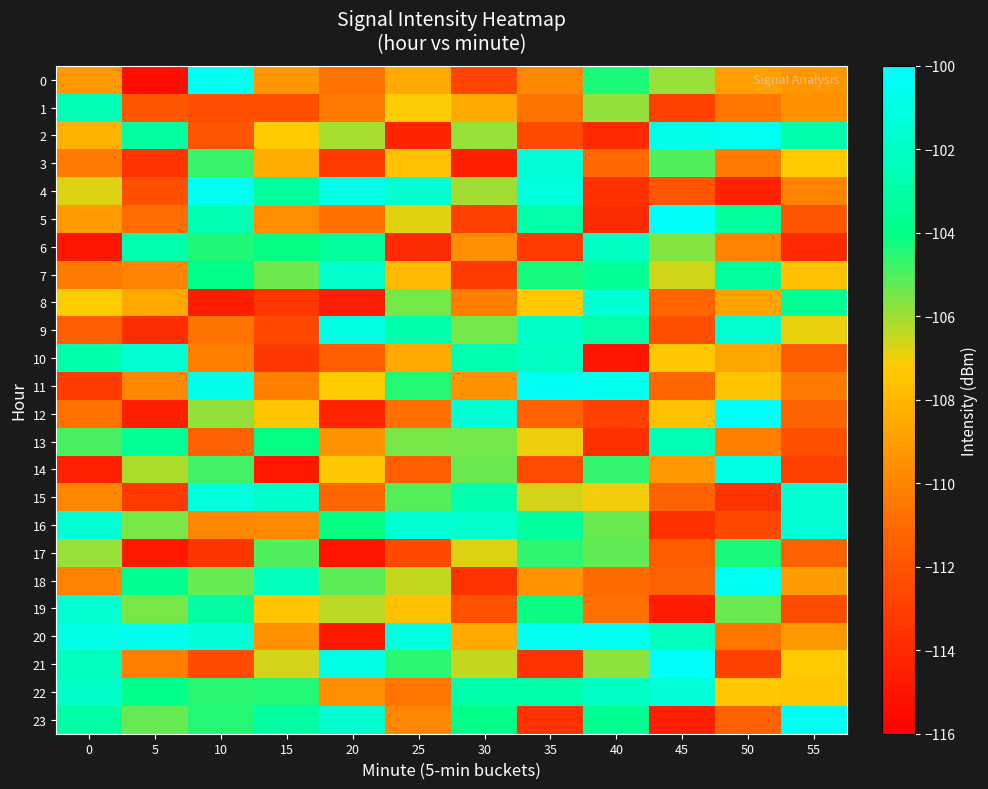

Reading left to right, what are all the values shown in this chart?

0: 0=-109.2	5=-115.3	10=-100.5	15=-109.3	20=-110.7	25=-108.6	30=-112.8	35=-109.8	40=-104.3	45=-105.9	50=-108.9	55=-109.3
1: 0=-102.5	5=-111.8	10=-112.3	15=-112.2	20=-110.4	25=-107.1	30=-108.5	35=-110.6	40=-105.8	45=-112.9	50=-110.6	55=-109.5
2: 0=-108.2	5=-103.2	10=-112.0	15=-107.3	20=-106.1	25=-114.3	30=-105.9	35=-112.4	40=-114.0	45=-100.8	50=-100.5	55=-102.9
3: 0=-110.4	5=-113.5	10=-104.7	15=-108.4	20=-113.2	25=-107.6	30=-114.5	35=-101.4	40=-111.1	45=-105.1	50=-110.3	55=-107.2
4: 0=-106.8	5=-112.2	10=-100.5	15=-103.4	20=-100.9	25=-101.6	30=-106.0	35=-101.2	40=-113.7	45=-112.1	50=-114.3	55=-110.1
5: 0=-109.2	5=-110.9	10=-102.6	15=-109.6	20=-110.8	25=-106.9	30=-112.9	35=-103.0	40=-113.9	45=-100.2	50=-103.4	55=-112.0
6: 0=-114.9	5=-102.8	10=-104.4	15=-104.1	20=-103.4	25=-113.9	30=-109.6	35=-113.3	40=-102.1	45=-105.7	50=-110.0	55=-114.0
7: 0=-110.3	5=-110.1	10=-104.1	15=-105.4	20=-101.7	25=-107.9	30=-113.2	35=-104.3	40=-103.6	45=-106.6	50=-103.4	55=-107.6
8: 0=-107.2	5=-108.6	10=-114.6	15=-113.4	20=-114.5	25=-105.5	30=-110.3	35=-107.4	40=-101.4	45=-111.3	50=-108.8	55=-103.7
9: 0=-111.6	5=-113.8	10=-110.7	15=-112.6	20=-101.1	25=-102.9	30=-105.5	35=-101.9	40=-102.9	45=-112.2	50=-101.6	55=-106.9
10: 0=-102.9	5=-101.6	10=-110.2	15=-113.3	20=-111.6	25=-108.6	30=-102.7	35=-102.1	40=-114.9	45=-107.3	50=-108.7	55=-111.7
11: 0=-113.2	5=-109.9	10=-100.9	15=-110.2	20=-107.2	25=-104.5	30=-109.5	35=-100.4	40=-100.6	45=-111.2	50=-107.5	55=-110.5
12: 0=-110.7	5=-114.4	10=-105.9	15=-107.5	20=-114.2	25=-110.8	30=-101.4	35=-111.4	40=-112.8	45=-107.7	50=-100.2	55=-111.4
13: 0=-104.9	5=-103.6	10=-111.4	15=-104.1	20=-109.5	25=-105.5	30=-105.5	35=-107.0	40=-113.6	45=-102.5	50=-110.2	55=-112.2
14: 0=-114.4	5=-106.1	10=-104.8	15=-114.8	20=-107.3	25=-111.6	30=-105.3	35=-112.4	40=-104.6	45=-109.2	50=-100.9	55=-112.9
15: 0=-109.9	5=-113.3	10=-101.1	15=-101.8	20=-111.1	25=-105.1	30=-102.7	35=-106.7	40=-107.1	45=-111.4	50=-113.6	55=-101.5
16: 0=-101.5	5=-105.5	10=-109.9	15=-109.8	20=-104.1	25=-101.5	30=-101.7	35=-103.3	40=-105.4	45=-113.7	50=-112.6	55=-101.5
17: 0=-105.9	5=-114.9	10=-113.5	15=-105.0	20=-114.9	25=-112.6	30=-106.8	35=-104.6	40=-105.2	45=-111.6	50=-104.3	55=-111.4
18: 0=-110.1	5=-103.8	10=-105.3	15=-102.3	20=-105.1	25=-106.5	30=-113.6	35=-109.5	40=-111.0	45=-111.3	50=-100.4	55=-109.1
19: 0=-101.6	5=-105.5	10=-103.1	15=-107.5	20=-106.3	25=-107.6	30=-112.1	35=-104.2	40=-110.8	45=-114.6	50=-105.3	55=-112.3
20: 0=-100.9	5=-100.7	10=-101.3	15=-109.4	20=-114.8	25=-101.1	30=-108.6	35=-100.5	40=-100.5	45=-102.2	50=-110.6	55=-109.2
21: 0=-102.2	5=-110.2	10=-112.5	15=-106.6	20=-101.0	25=-104.6	30=-106.4	35=-113.5	40=-105.8	45=-100.1	50=-112.9	55=-107.2
22: 0=-101.8	5=-103.9	10=-104.5	15=-104.5	20=-109.6	25=-110.6	30=-102.9	35=-102.8	40=-102.0	45=-101.3	50=-107.3	55=-107.5
23: 0=-103.0	5=-105.3	10=-104.5	15=-103.1	20=-101.6	25=-109.9	30=-104.0	35=-113.6	40=-103.7	45=-114.5	50=-111.4	55=-100.4